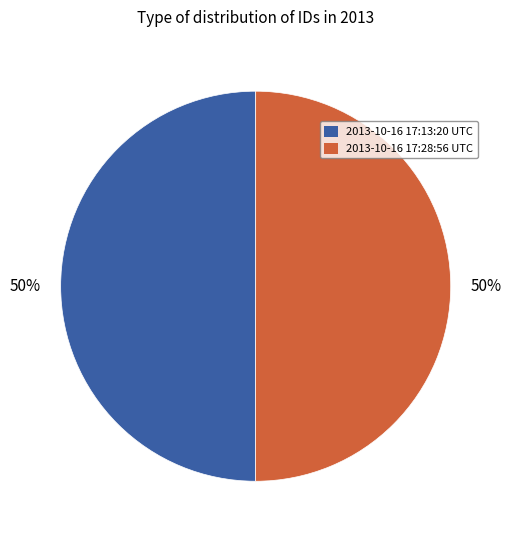

To the nearest percent, what portion does 2013-10-16 17:28:56 UTC represent?

50%